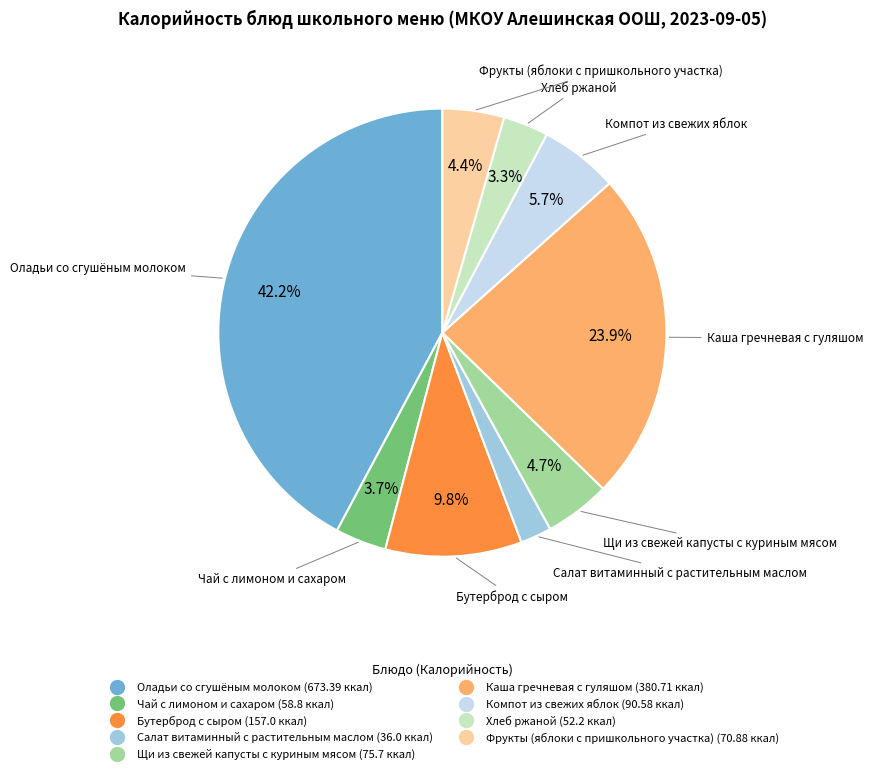

Combined, what portion of the pie is Оладьи со сгушёным молоком and Чай с лимоном и сахаром?

45.9%